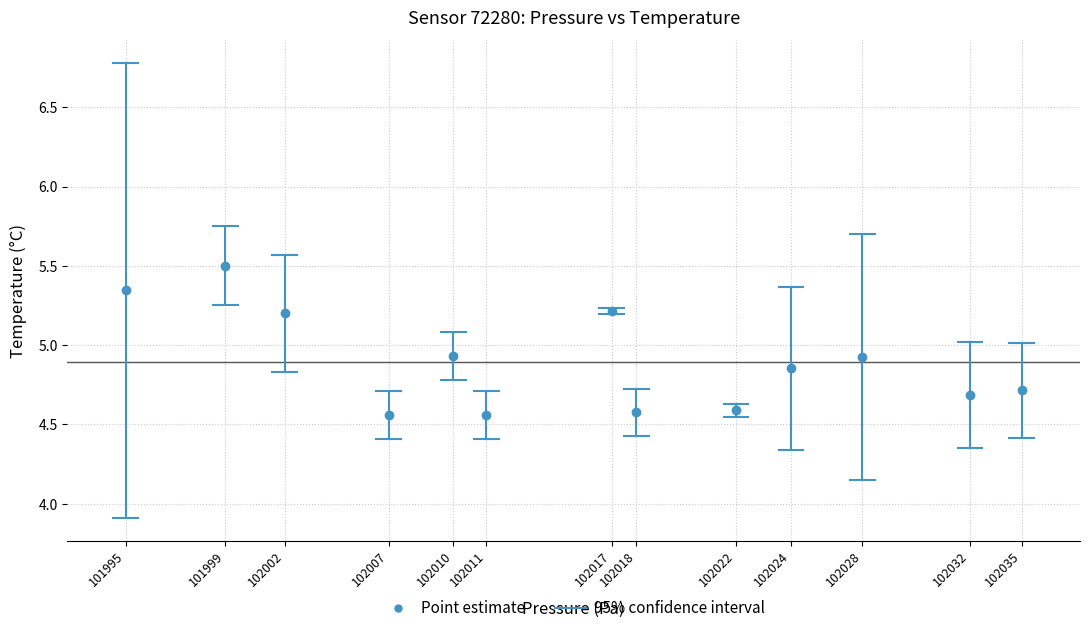

What is the range of X values (max minus min)?

39.7